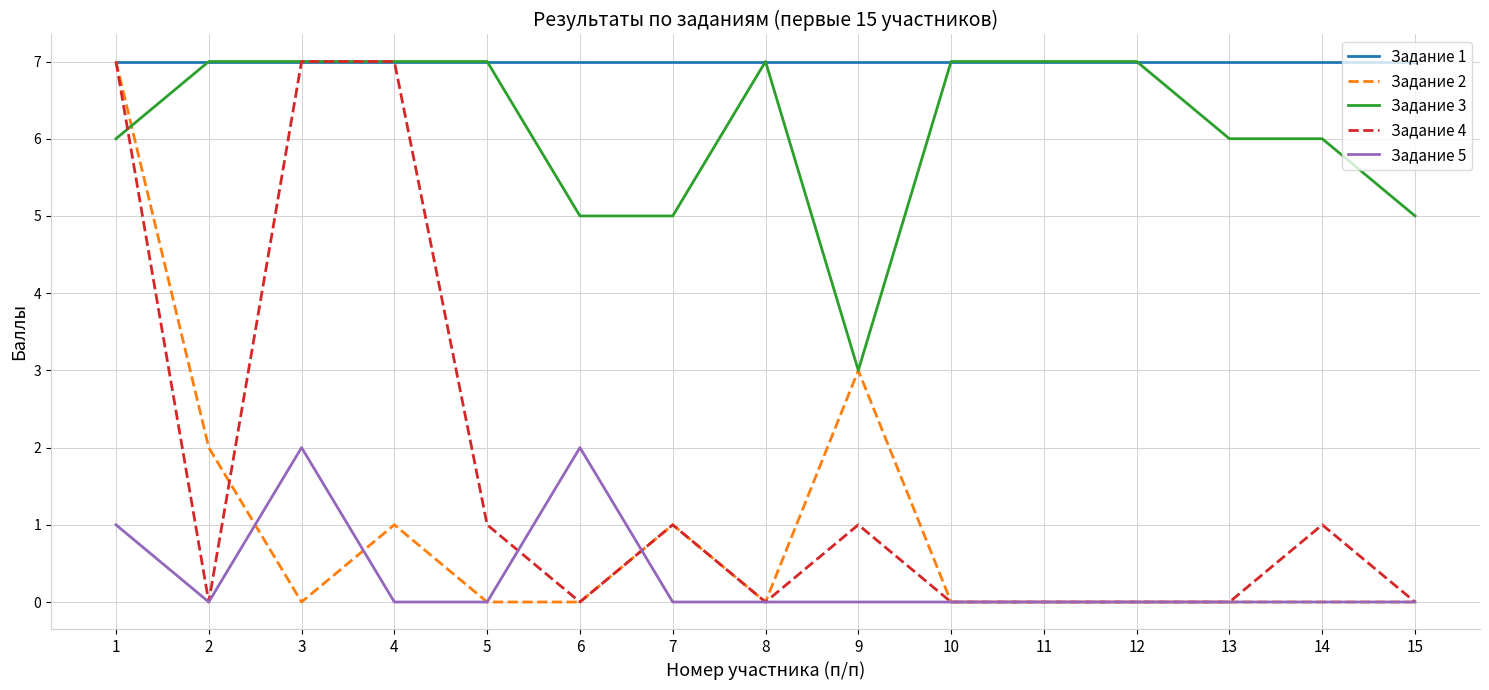

What is the sum of the Задание 1 values at 8 and 11?

14